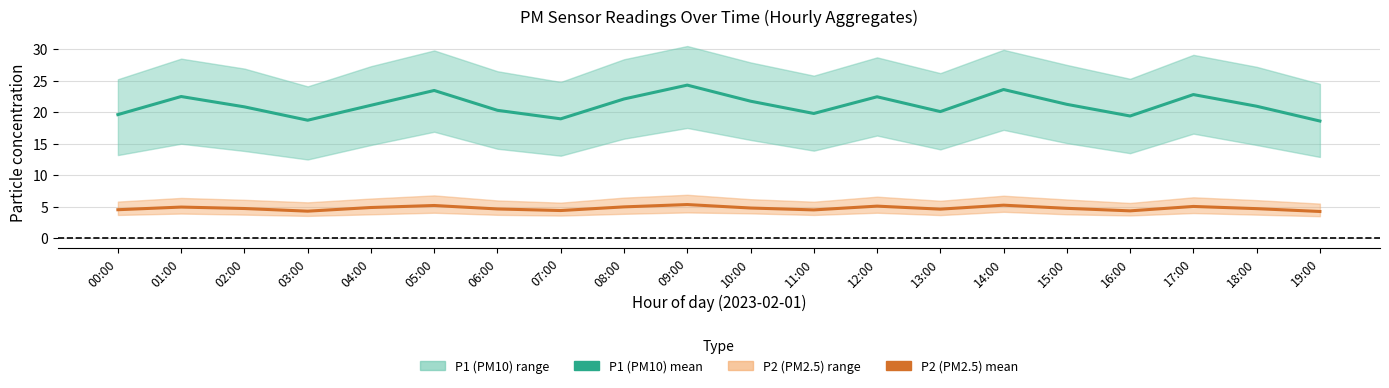

True or false: P1 mean and P2 mean intersect in this chart.

False